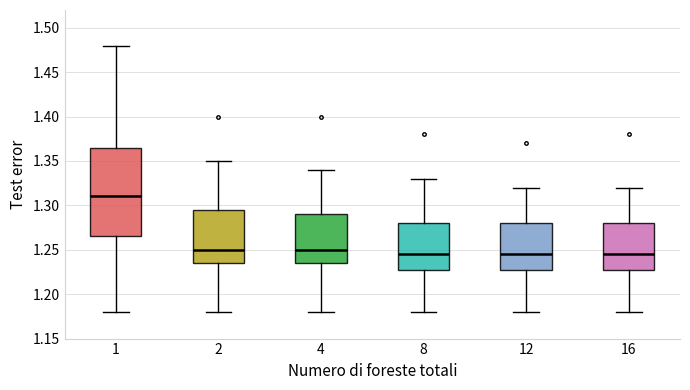

Comparing the boxes themselves (not the whiskers), which one is the tallest?

1